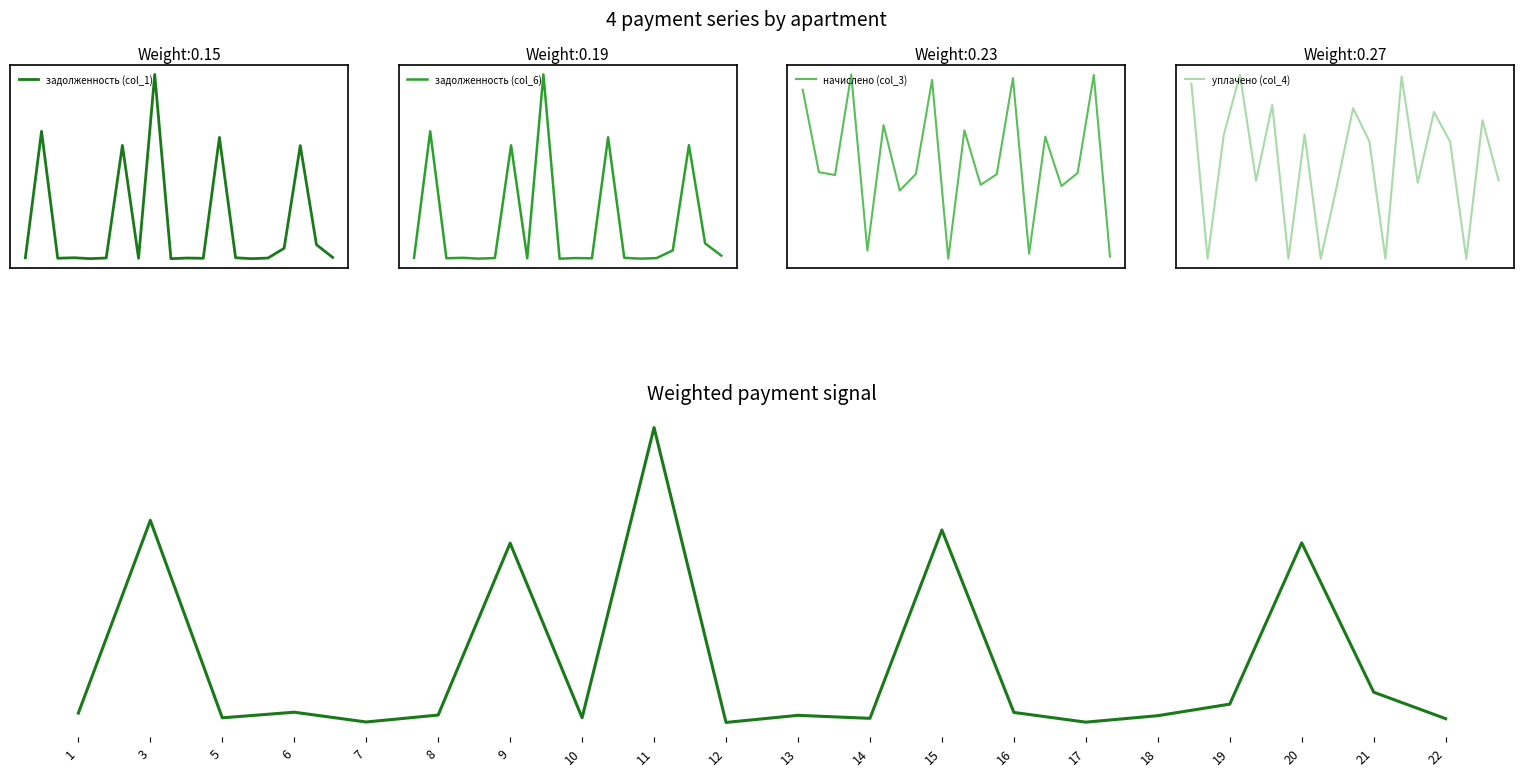

Rank the series by their maximum value, from highest to lowest.

задолженность (col_6), задолженность (col_1), Weighted combination, начислено (col_3), уплачено (col_4)